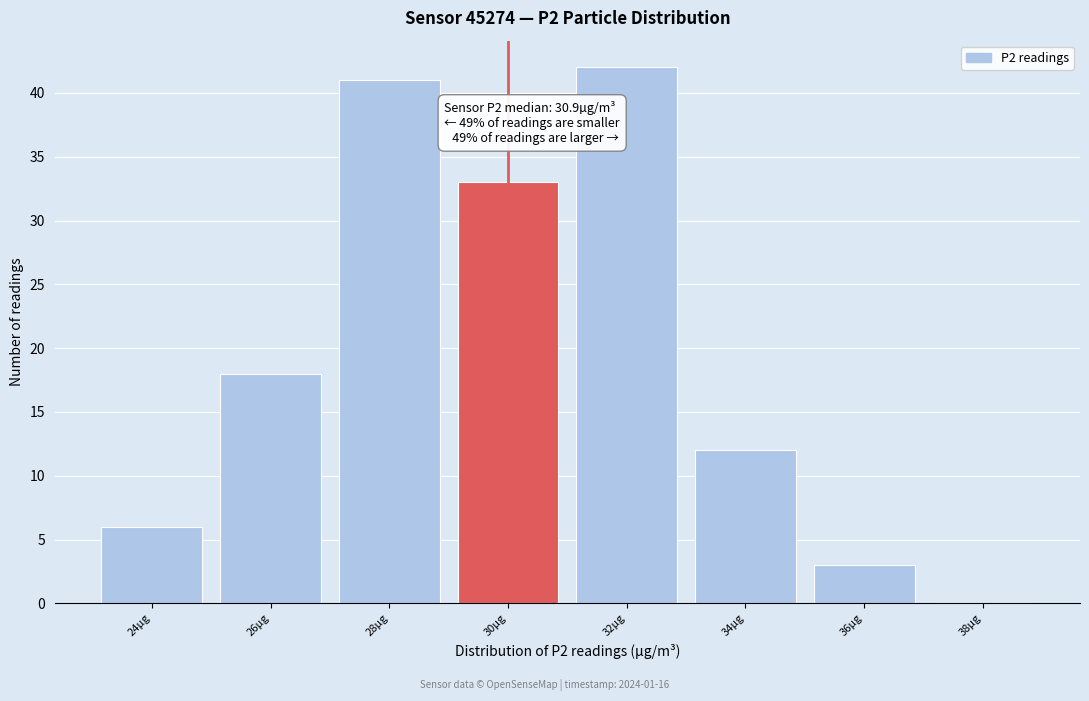

Reading left to right, list all the values displayed in this chart.

24µg=6	26µg=18	28µg=41	30µg=33	32µg=42	34µg=12	36µg=3	38µg=0